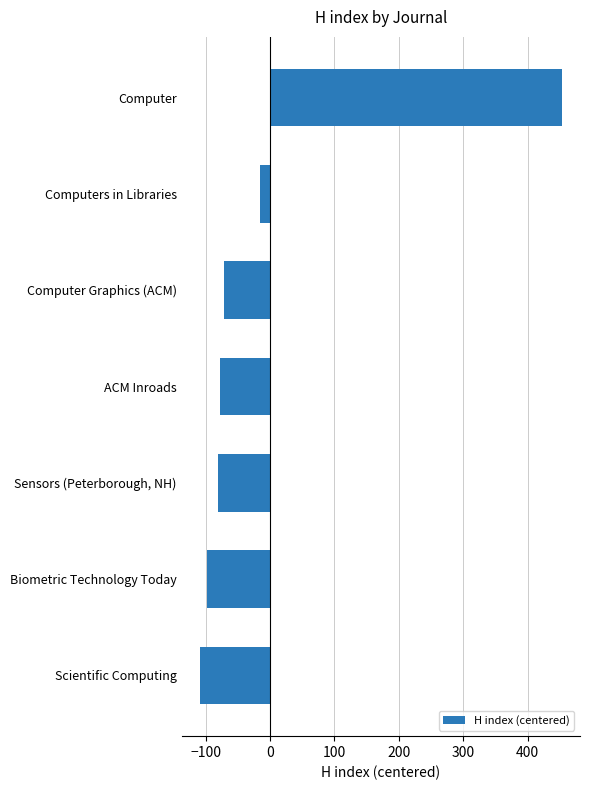

Reading top to bottom, list all the values displayed in this chart.

Computer=453	Computers in Libraries=-15	Computer Graphics (ACM)=-72	ACM Inroads=-78	Sensors (Peterborough, NH)=-81	Biometric Technology Today=-98	Scientific Computing=-109